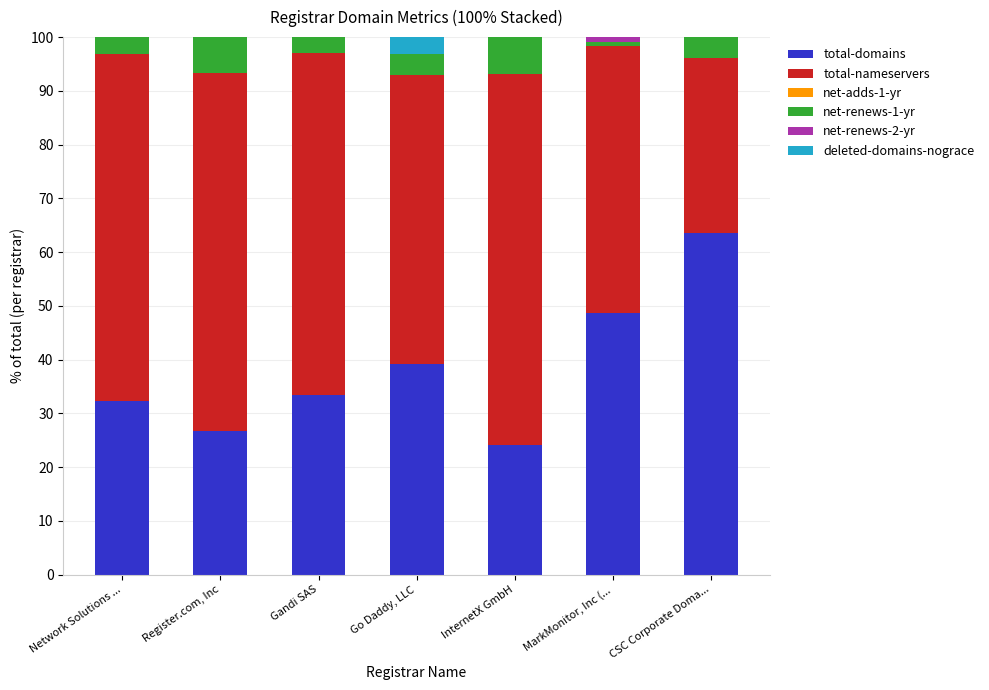

What is the total value across all series at Go Daddy, LLC?

100.0